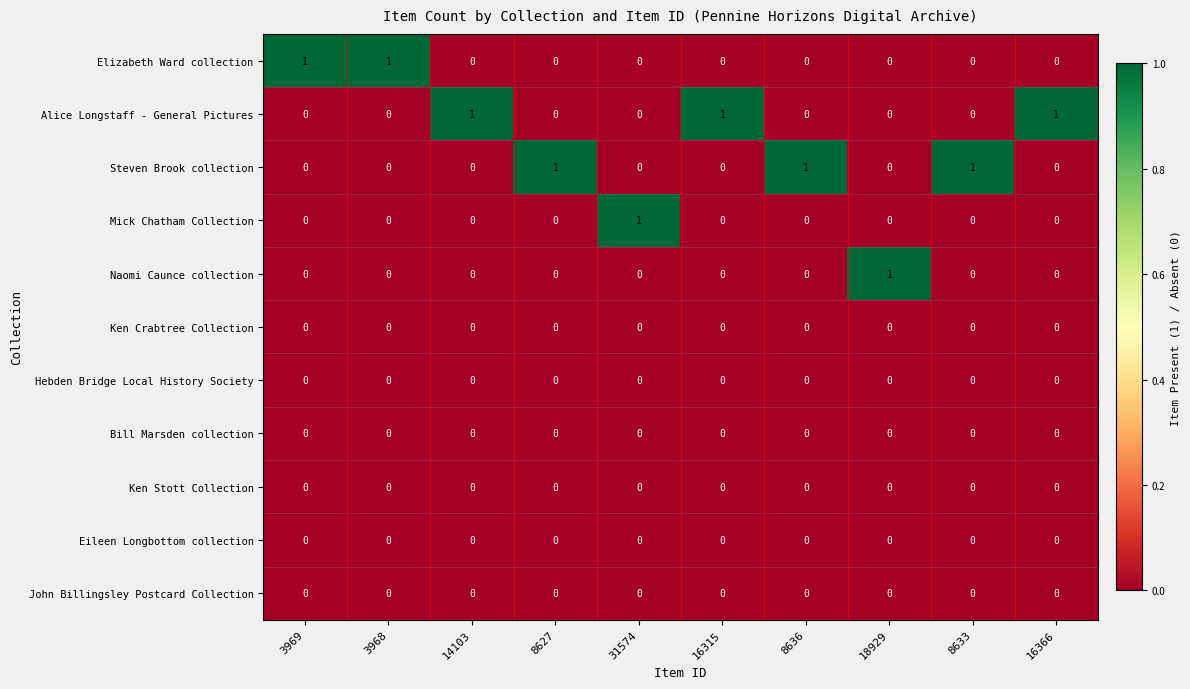

What is the sum of all Steven Brook collection values?

3